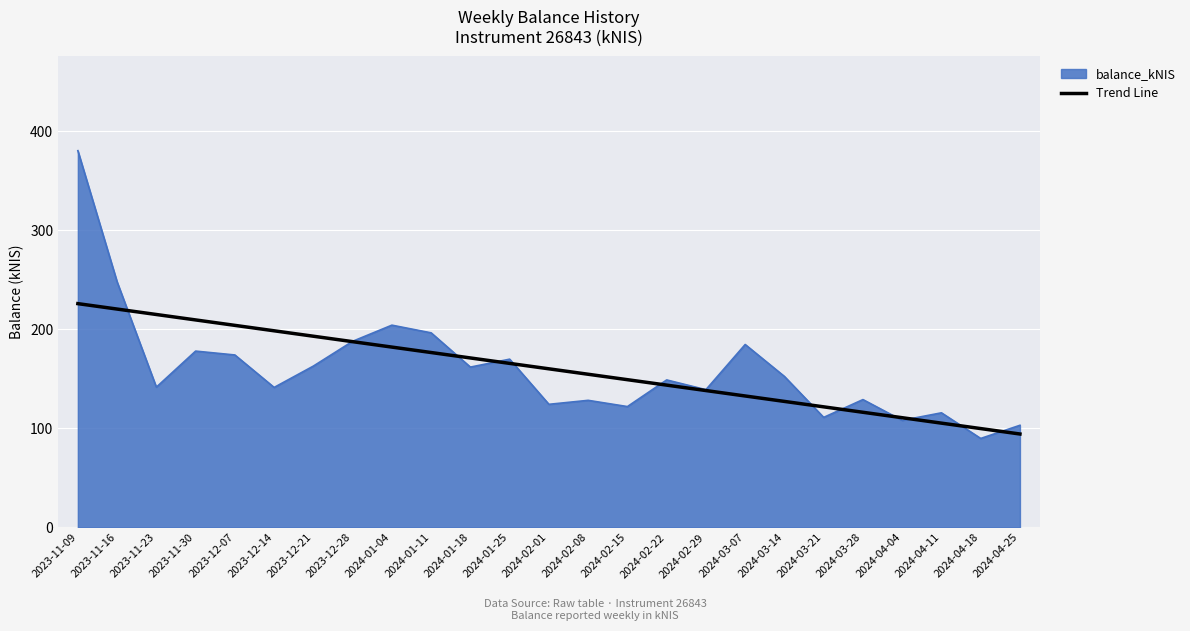

Which label corresponds to the largest value in the chart?

2023-11-09